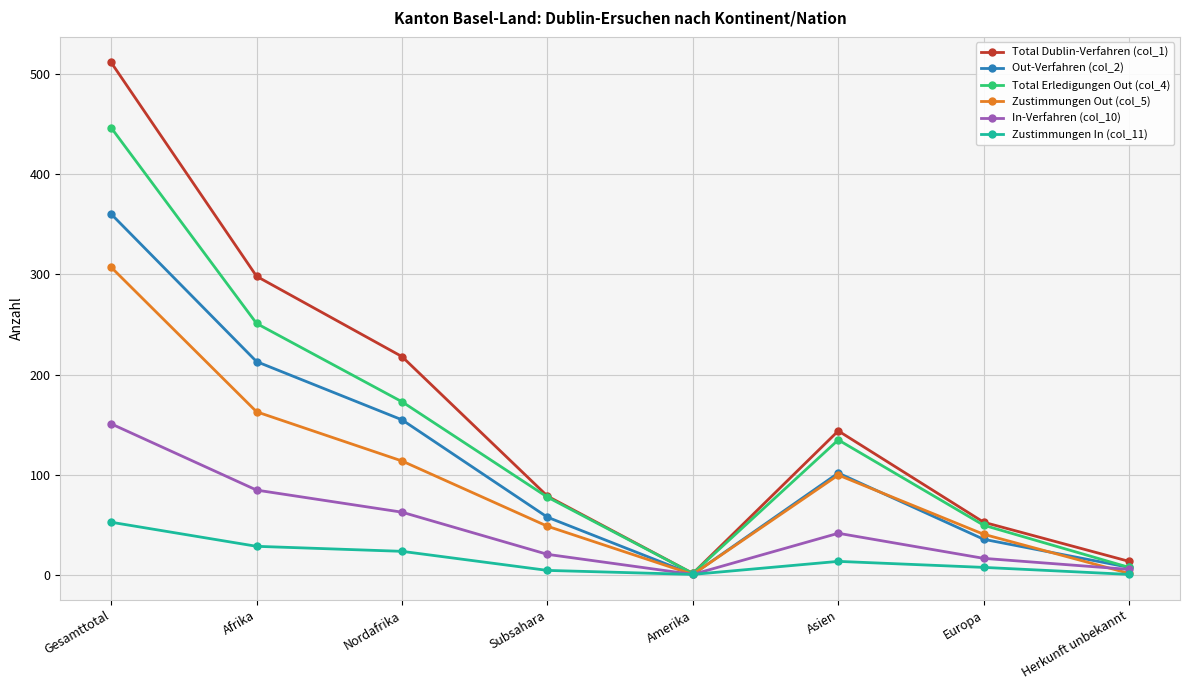

What is the label of the 4th point from the right?

Amerika